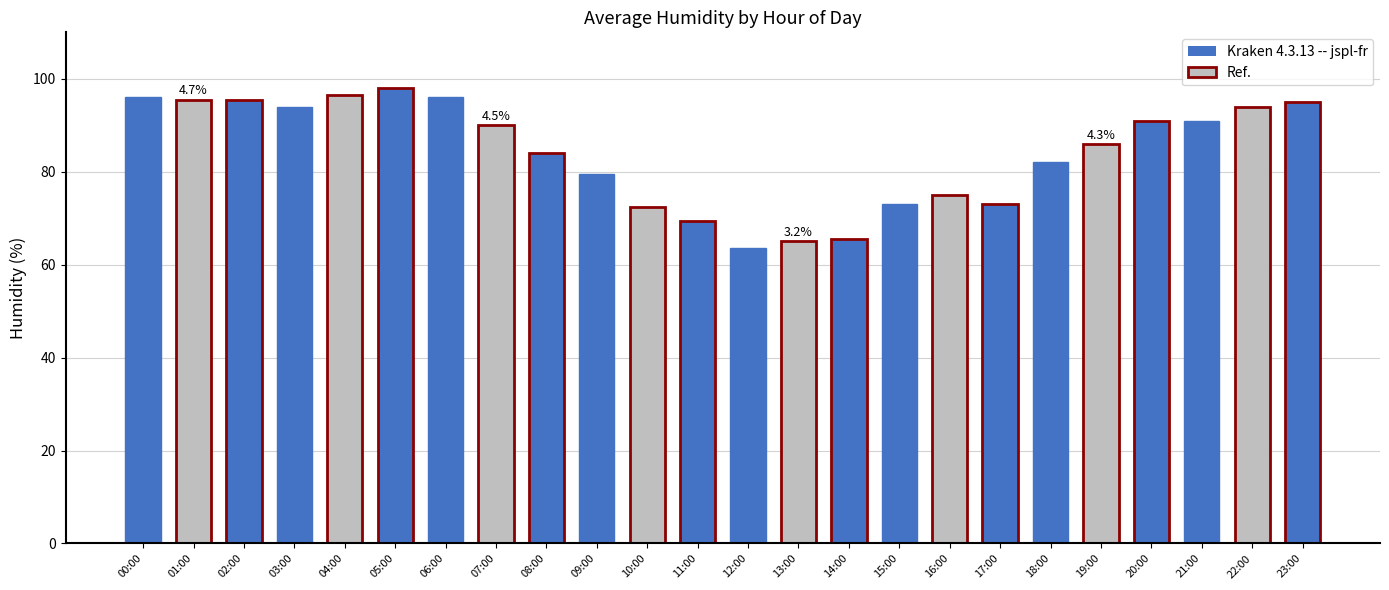

What is the label of the 8th bar from the left?

07:00